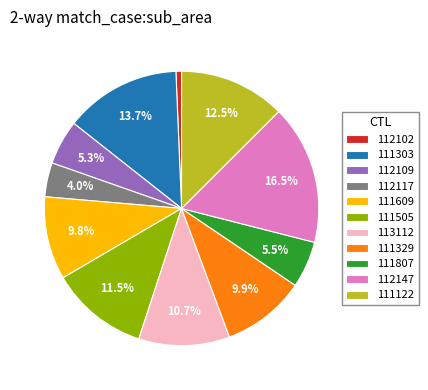

Is there a majority slice in this chart?

No